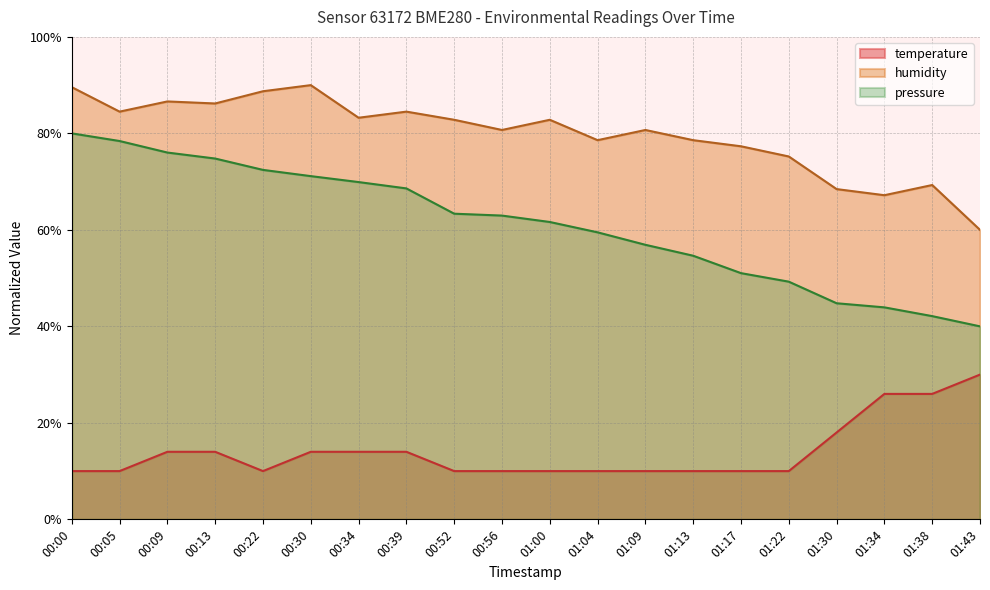

What is the total value across all series at 01:30?

131.2